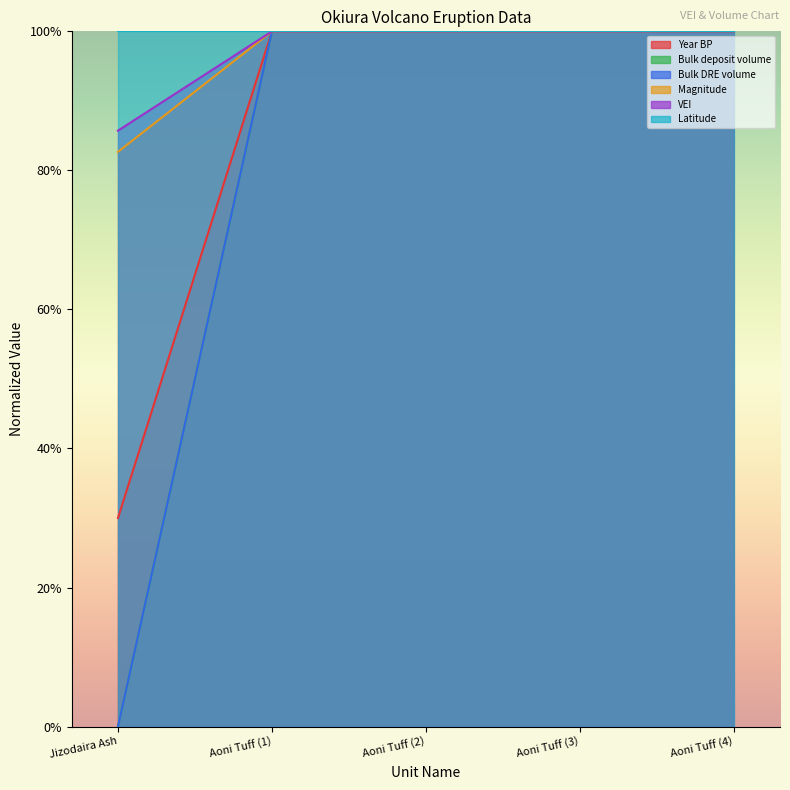

True or false: Magnitude and Bulk DRE volume cross at least once.

False